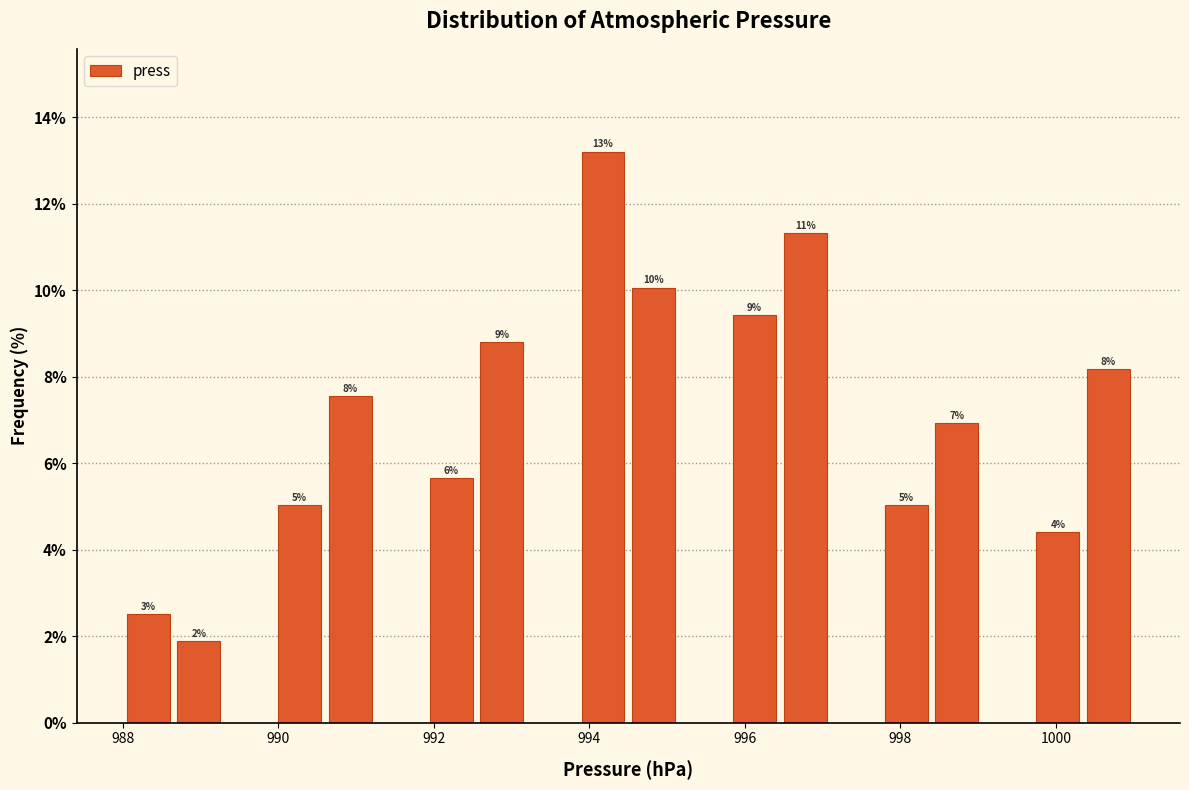

Read against the x-axis, roughly where is the centre of the tallest bar?

994.2